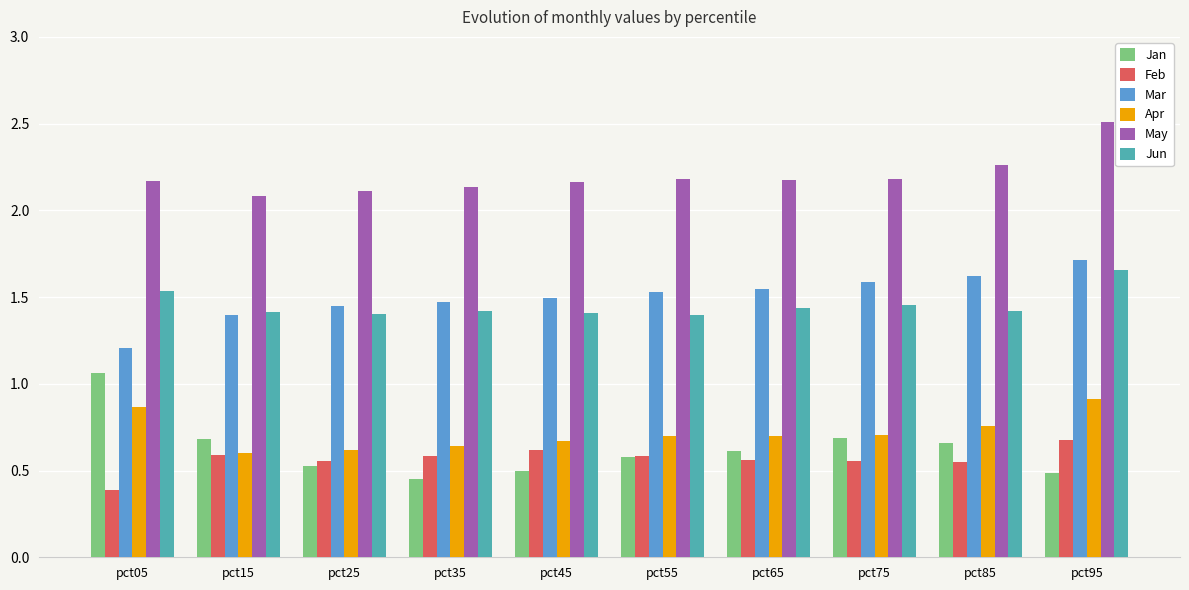

Is it true that Jan equals 0.7 at pct85?

True